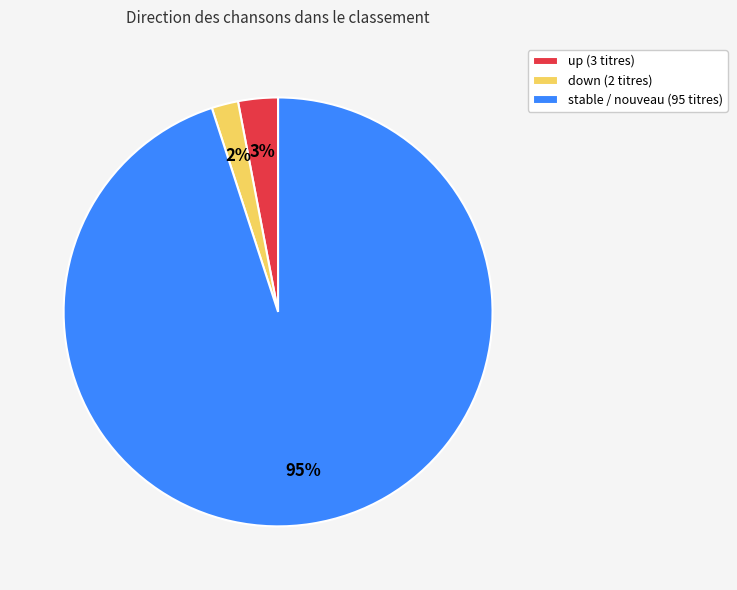

True or false: stable / nouveau (95 titres) accounts for 86% of the total.

False